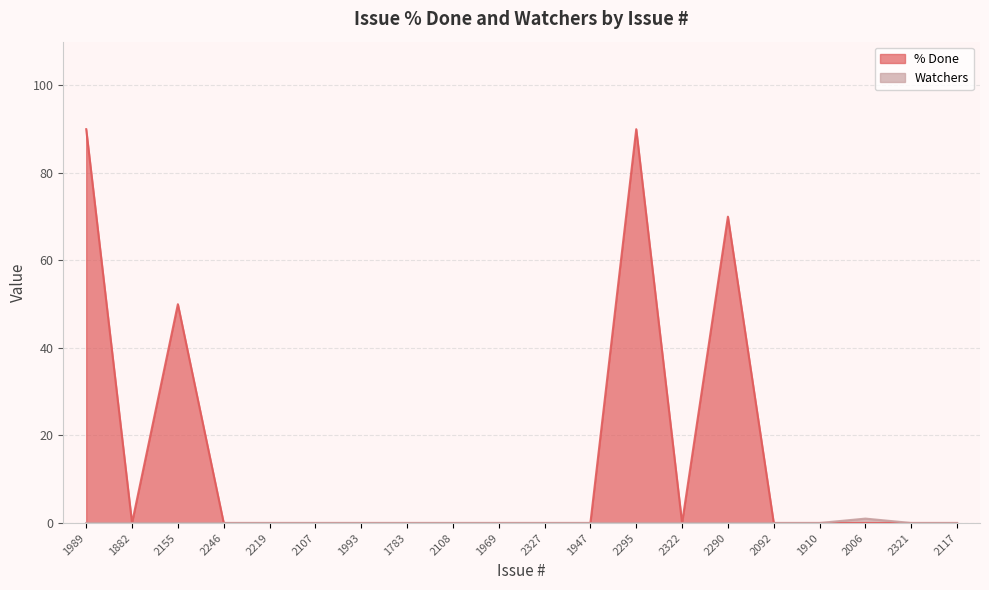

At how many categories does at least one series exceed 34?

4